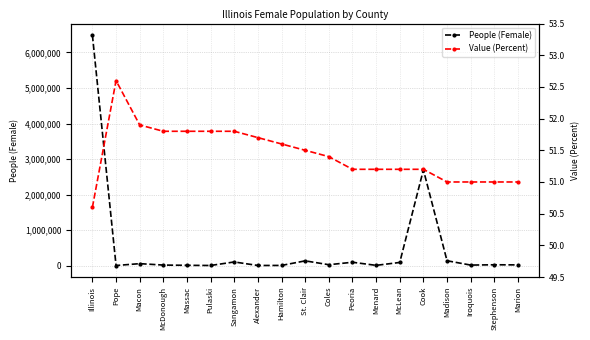

List the series in order of their overall mean, lowest first.

Value (Percent), People (Female)